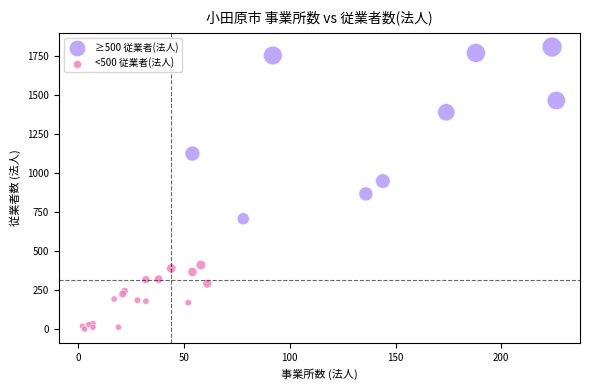

Which series contains the highest Y value?

≥500 従業者(法人)